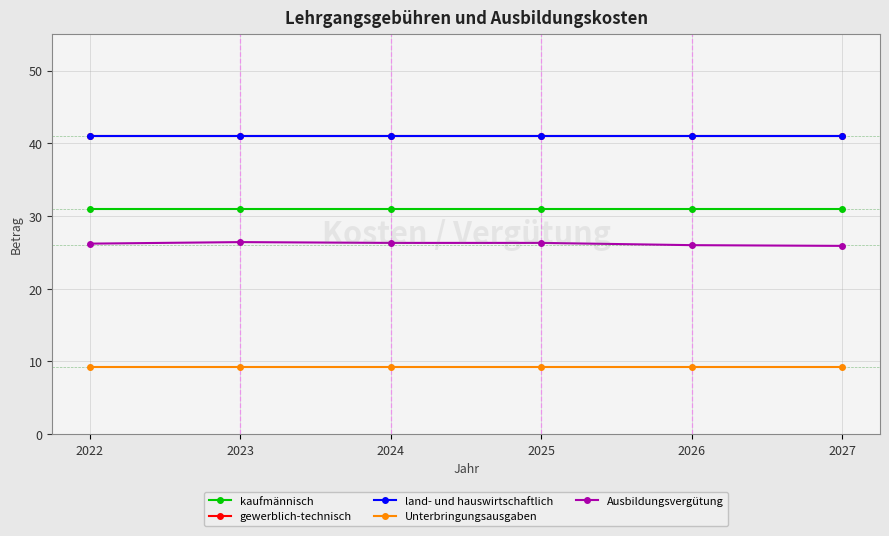

True or false: Unterbringungsausgaben and kaufmännisch cross at least once.

False